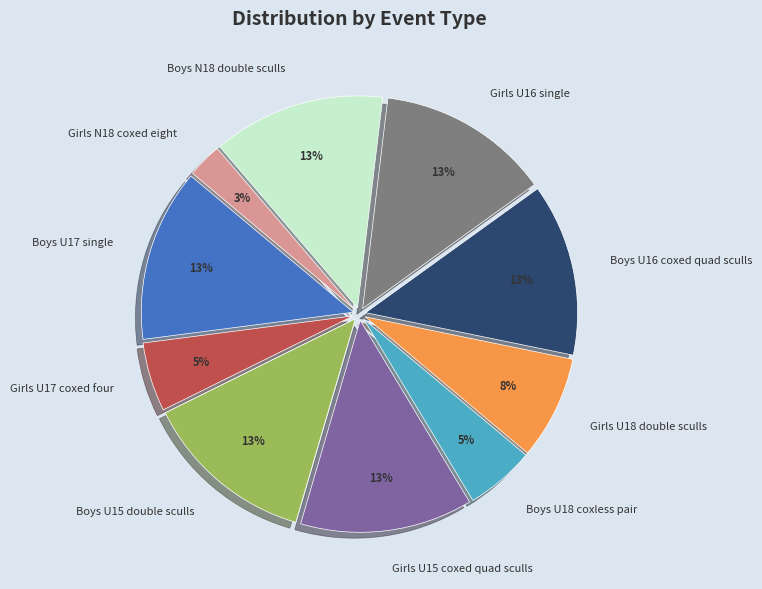

To the nearest percent, what is the combined percentage of Boys U16 coxed quad sculls and Boys N18 double sculls?

26%